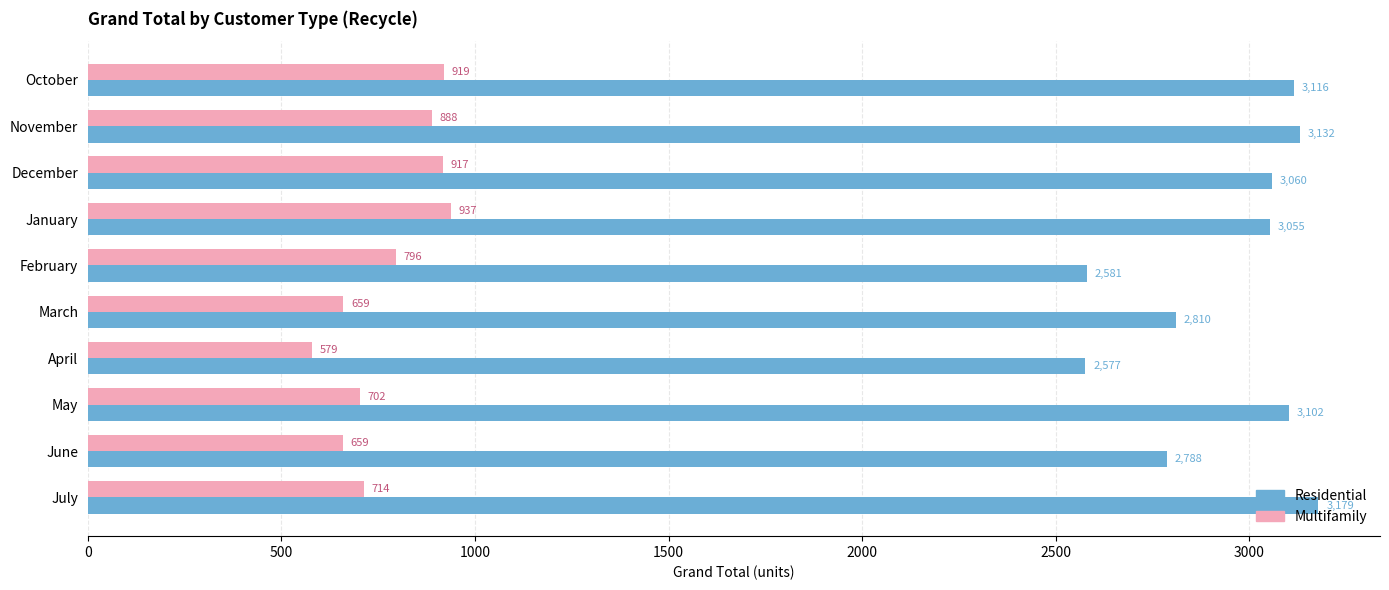

Is it true that Multifamily equals 597.2 at December?

False